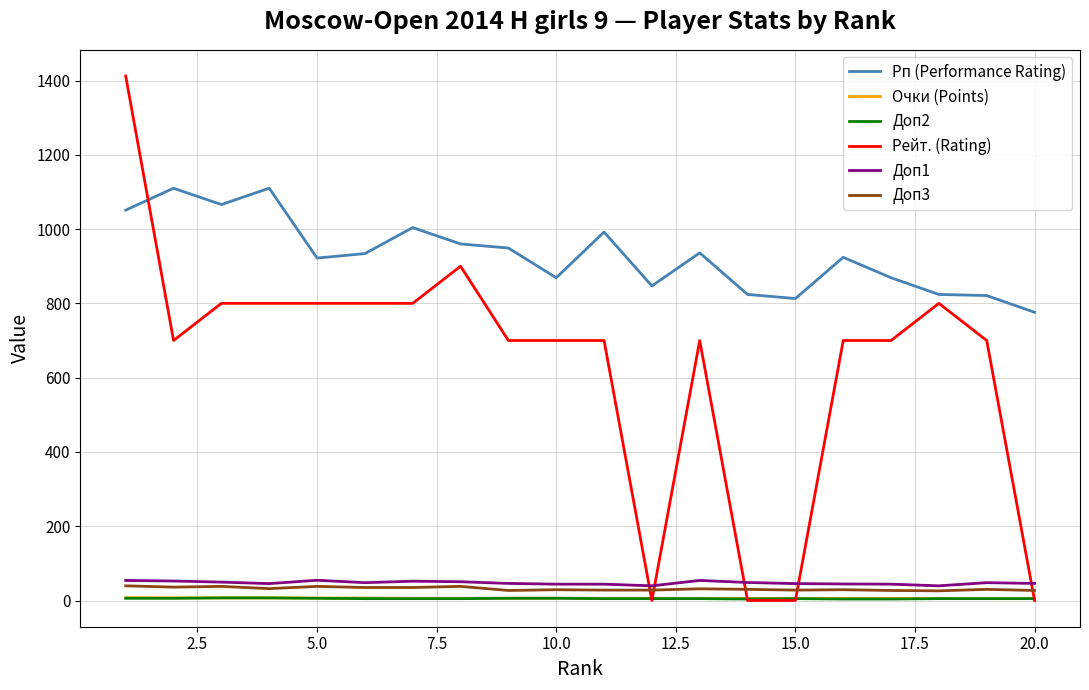

After their last crossing, which series has the higher values: Рейт. (Rating) or Рп (Performance Rating)?

Рп (Performance Rating)